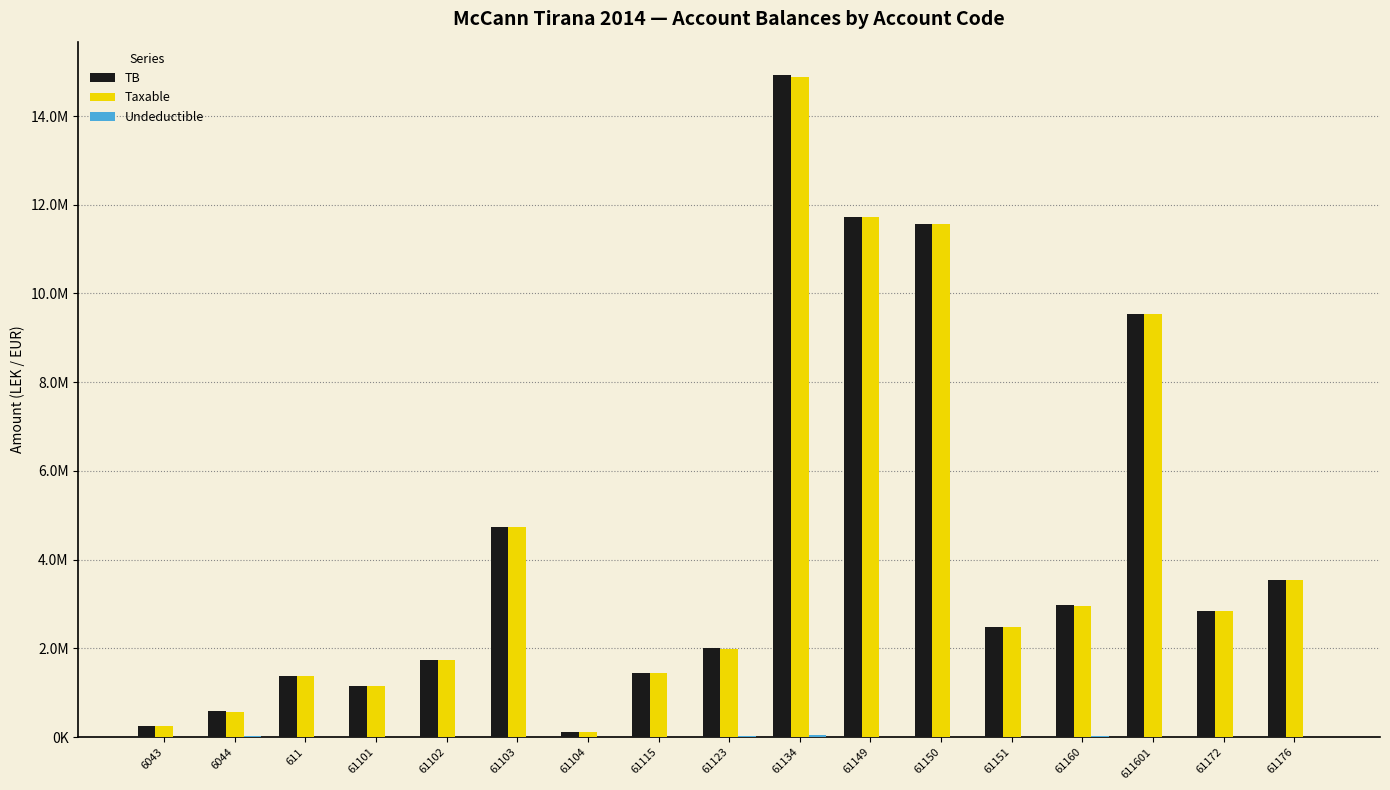

What is the highest value of the Taxable series?

14887859.8